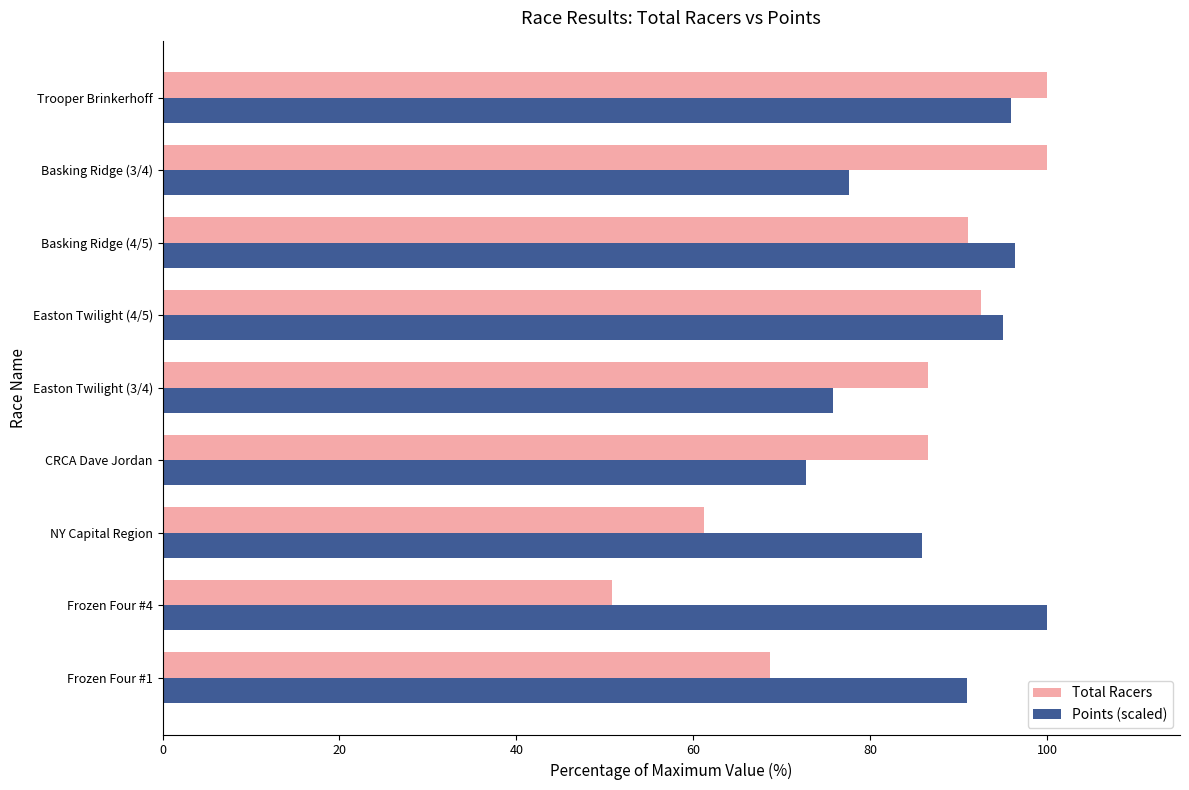

What is the minimum value for Total Racers?

50.7